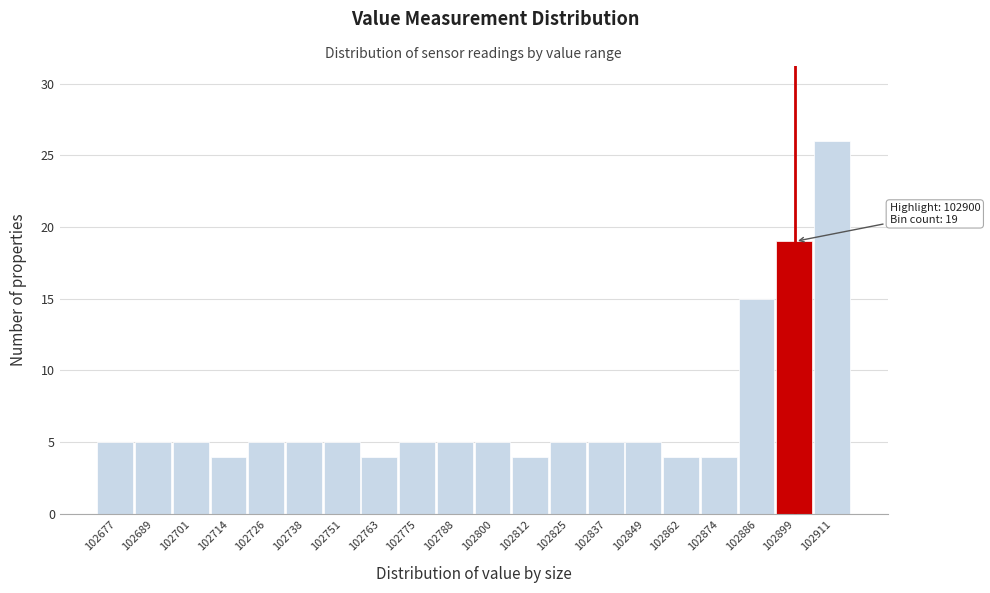

Reading left to right, transcribe all the data shown in this chart.

5	5	5	4	5	5	5	4	5	5	5	4	5	5	5	4	4	15	19	26